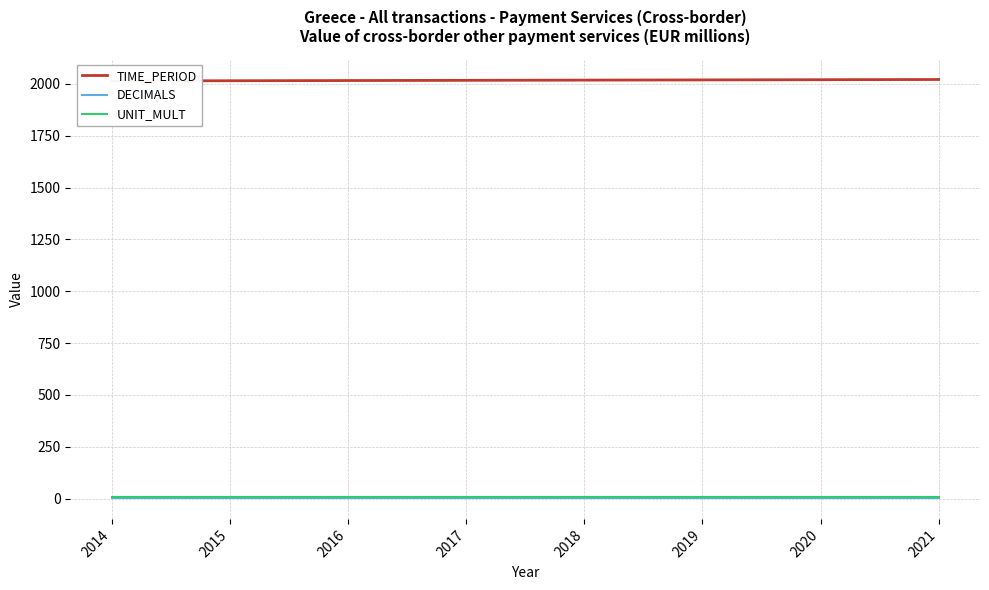

Does the chart display data point markers on the line(s)?

No